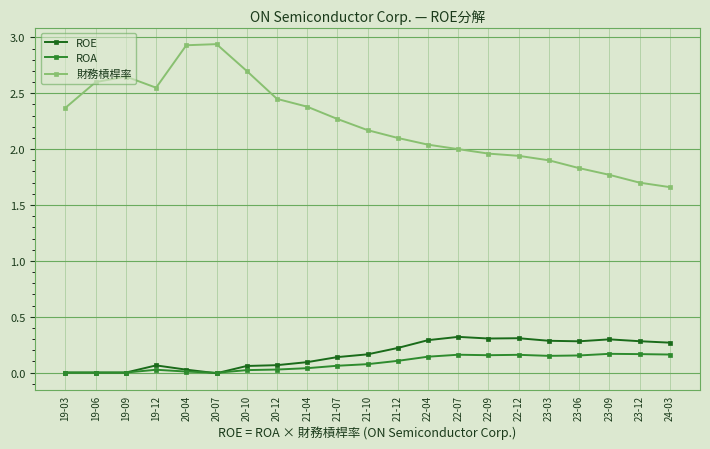

What is the label of the 19th point from the right?

19-09